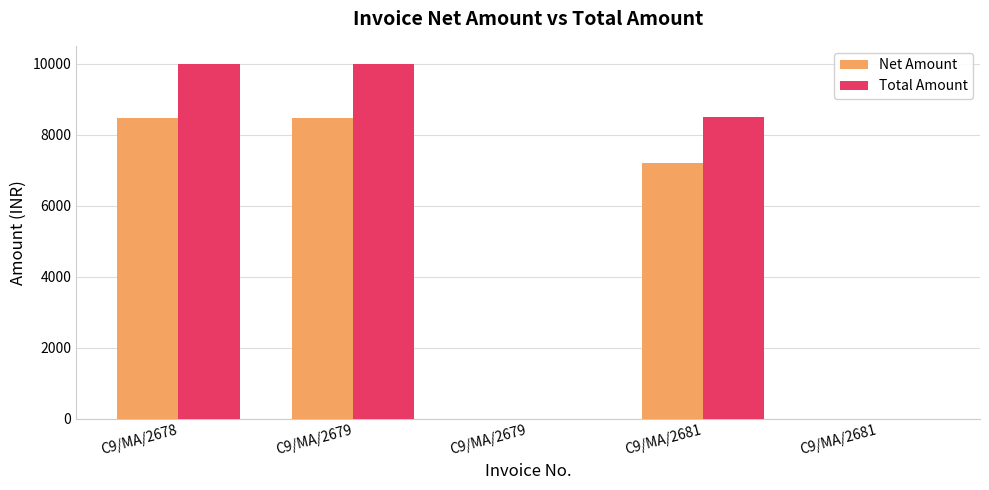

Between C9/MA/2678 and C9/MA/2679, which is larger?

C9/MA/2678